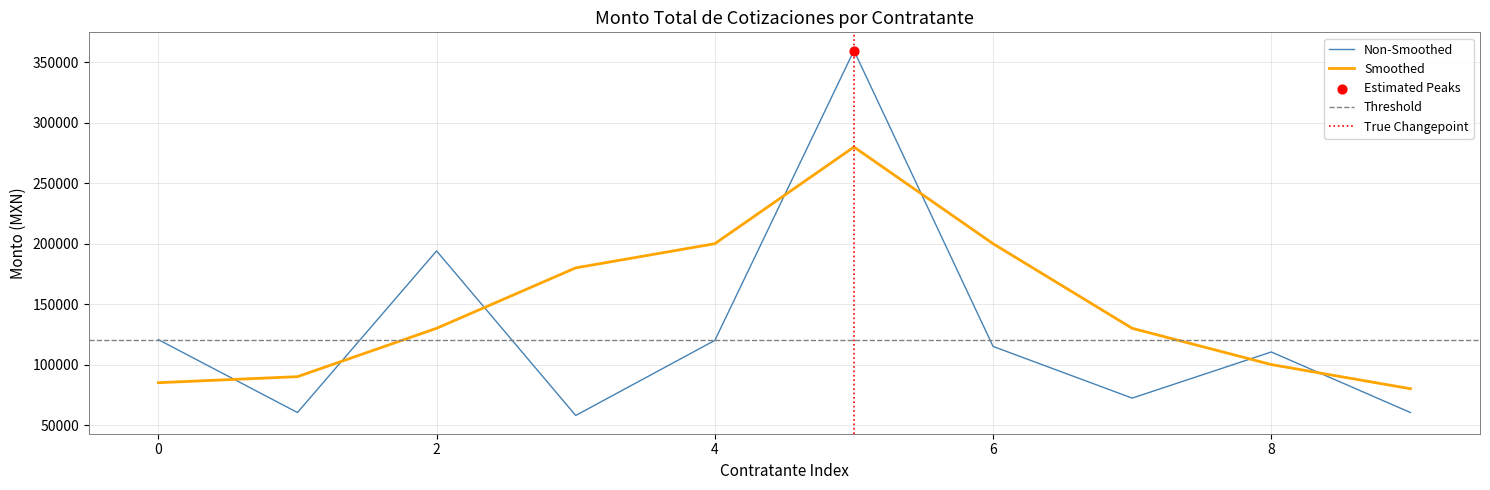

True or false: Non-Smoothed and Smoothed intersect in this chart.

True